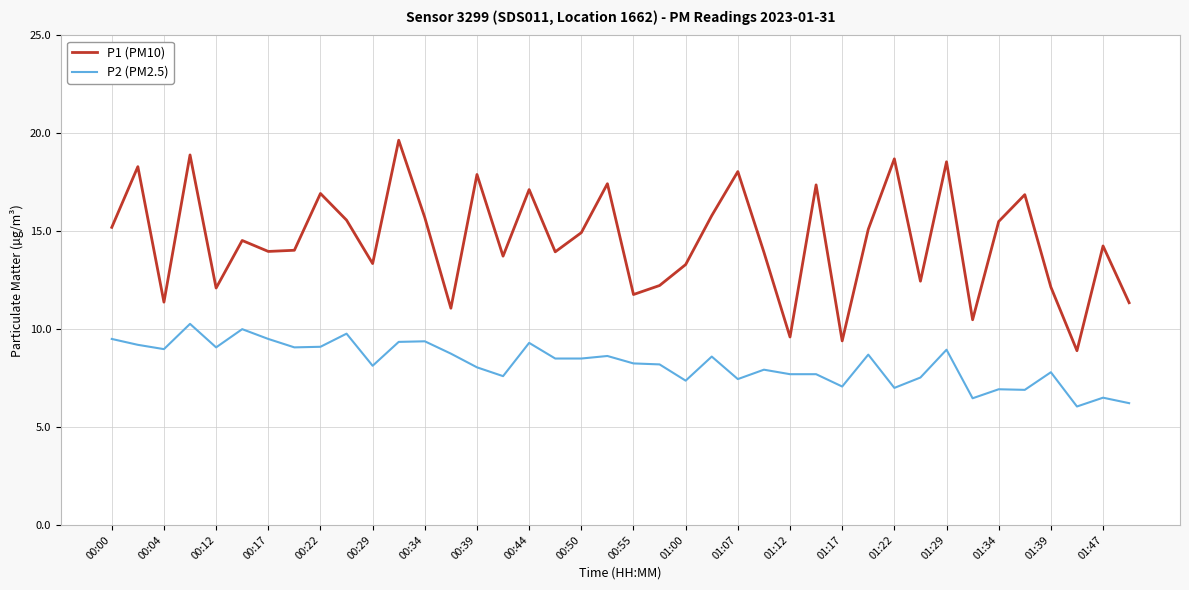

Which series has the largest range (max minus min)?

P1 (PM10)